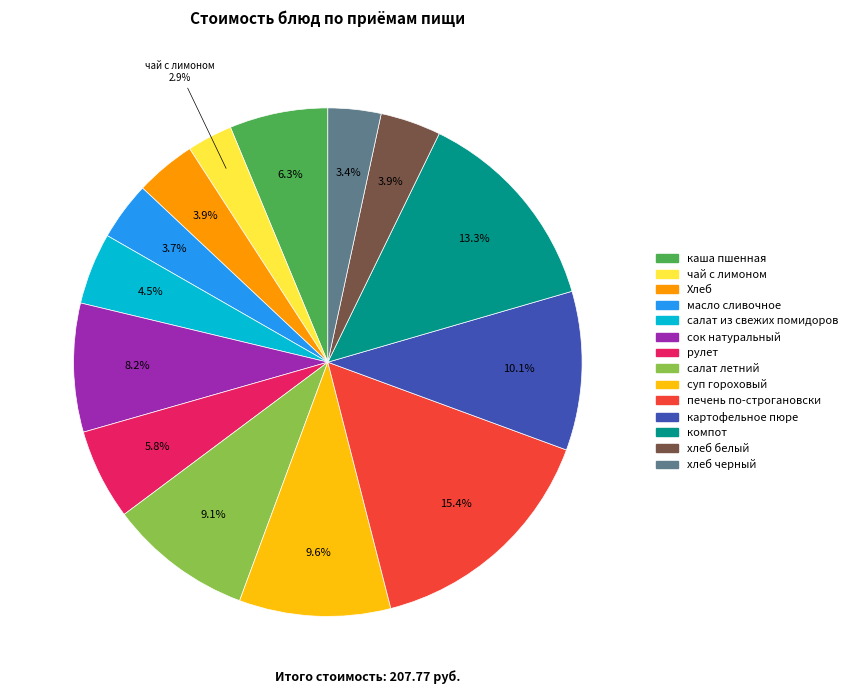

Approximately how many times larger is the value at масло сливочное compared to сок натуральный?

0.5